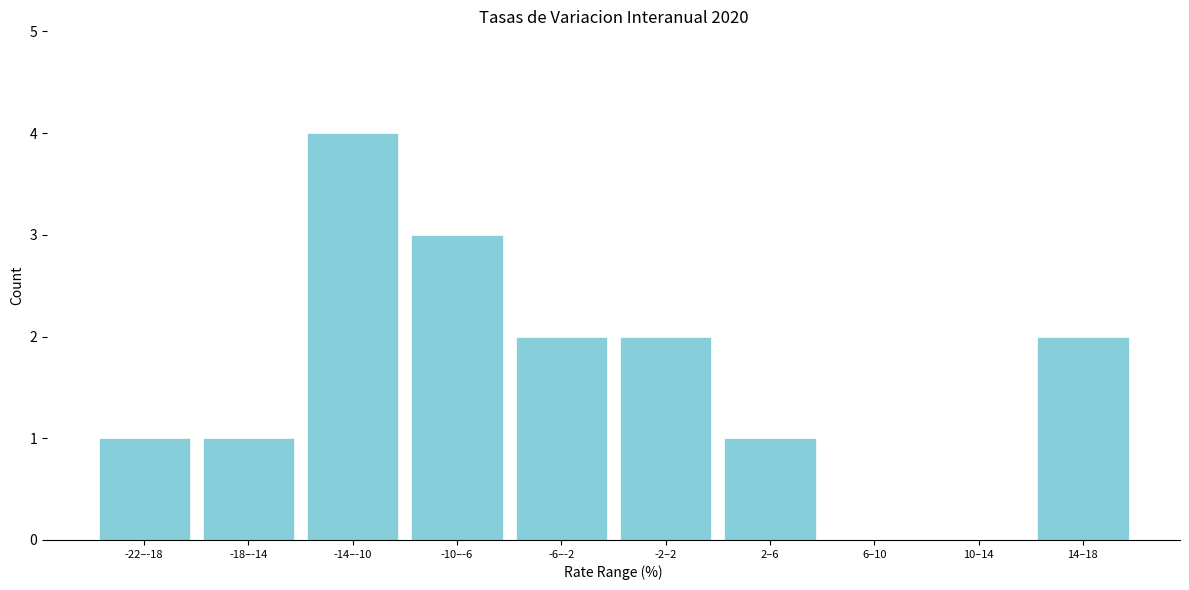

Reading left to right, what are all the values shown in this chart?

-22–-18=1	-18–-14=1	-14–-10=4	-10–-6=3	-6–-2=2	-2–2=2	2–6=1	6–10=0	10–14=0	14–18=2